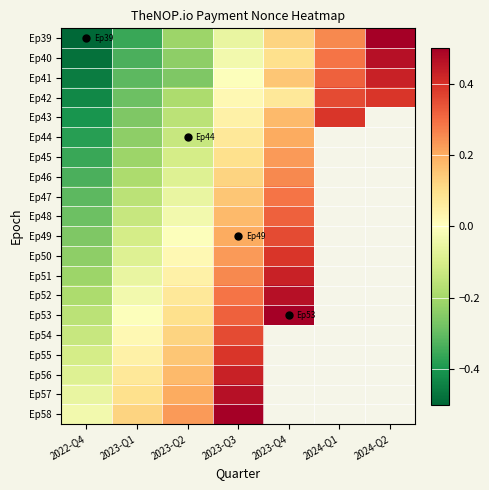

At how many categories does at least one series exceed 0?

6